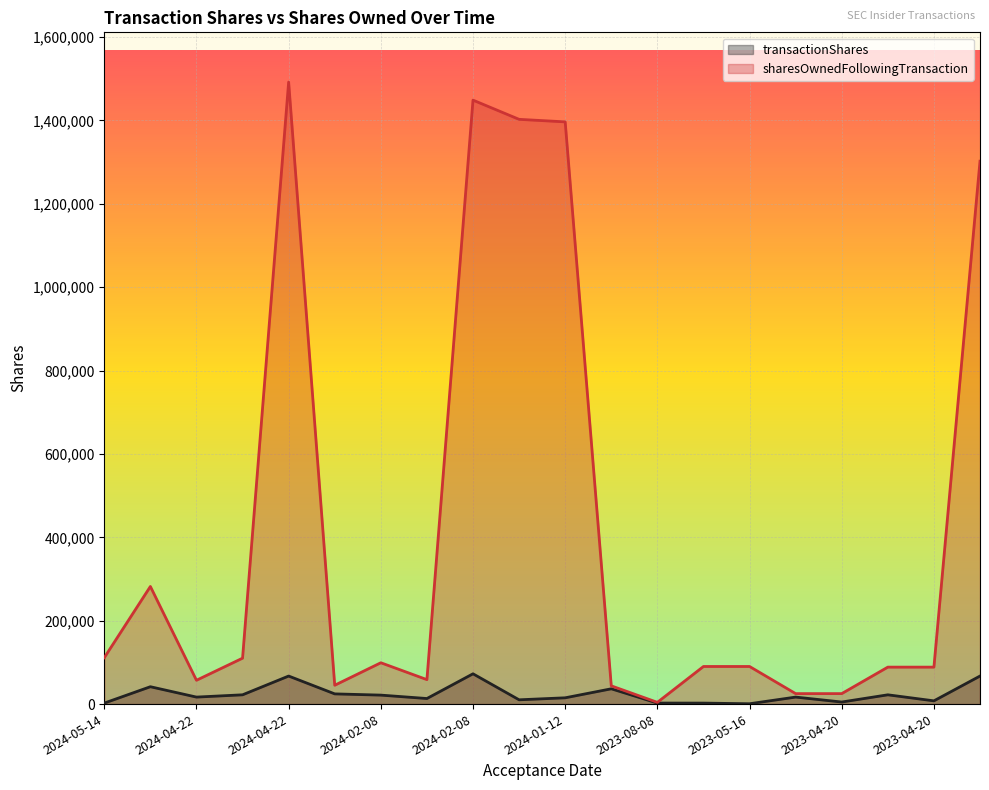

What are all the series names shown in the legend?

transactionShares, sharesOwnedFollowingTransaction